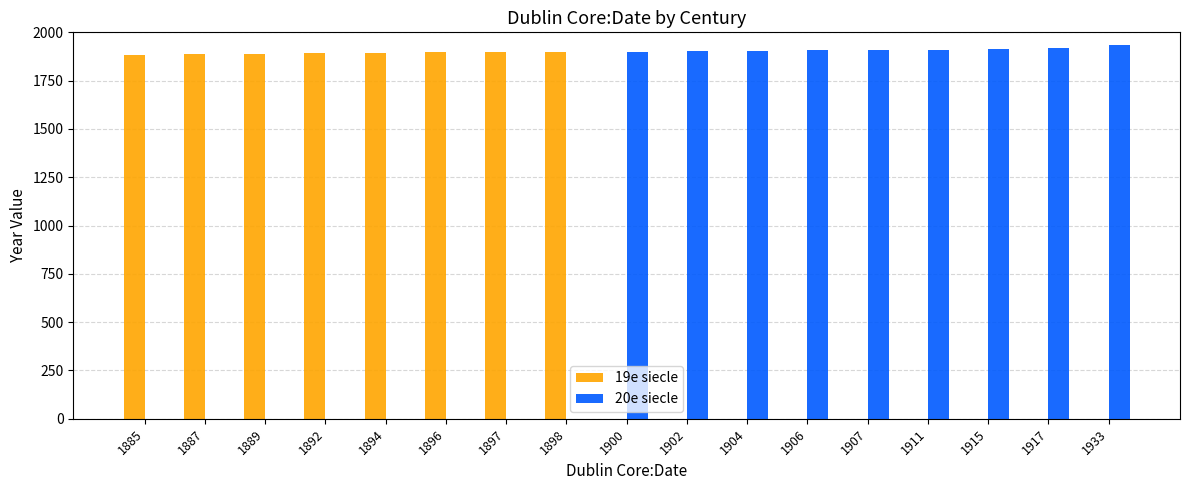

The value of 19e siecle at 1906 is 0. True or false?

True